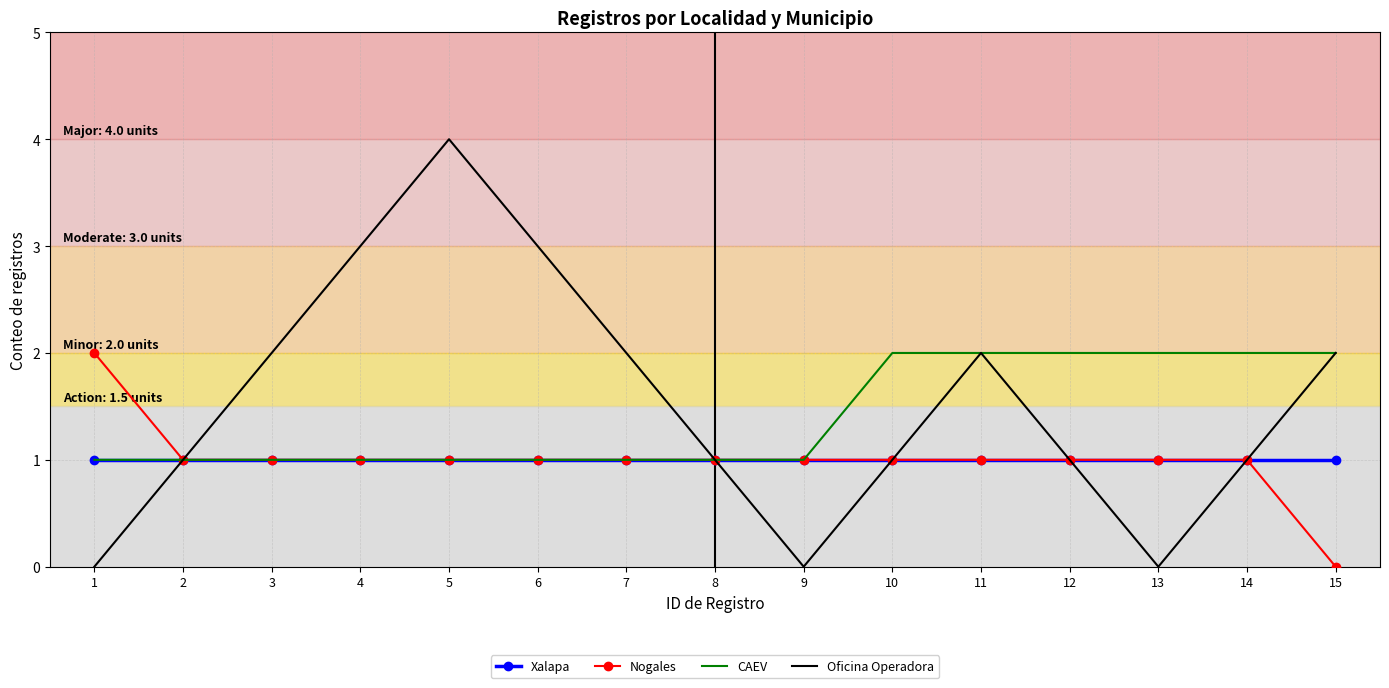

What is the total value across all series at 13?

4